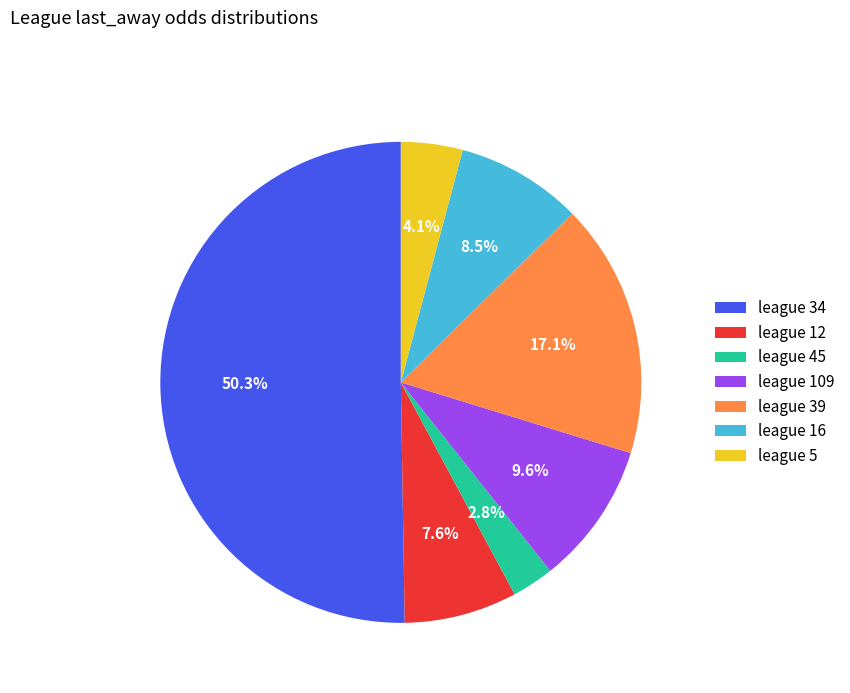

What is the majority slice?

league 34